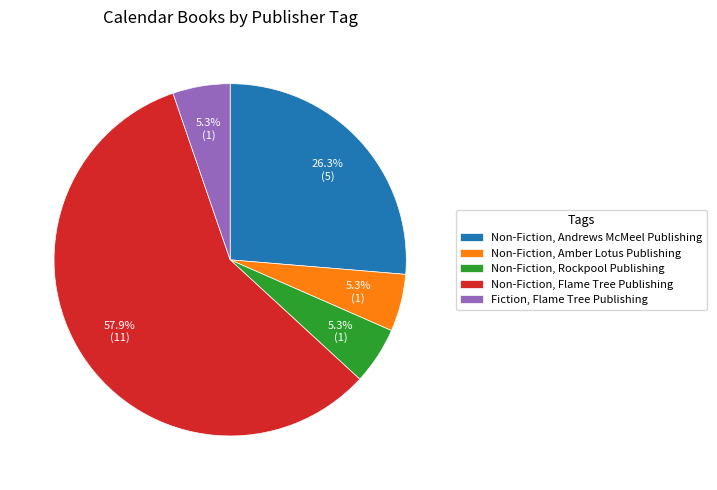

Is the sum of Non-Fiction, Andrews McMeel Publishing and Non-Fiction, Flame Tree Publishing greater than half?

Yes